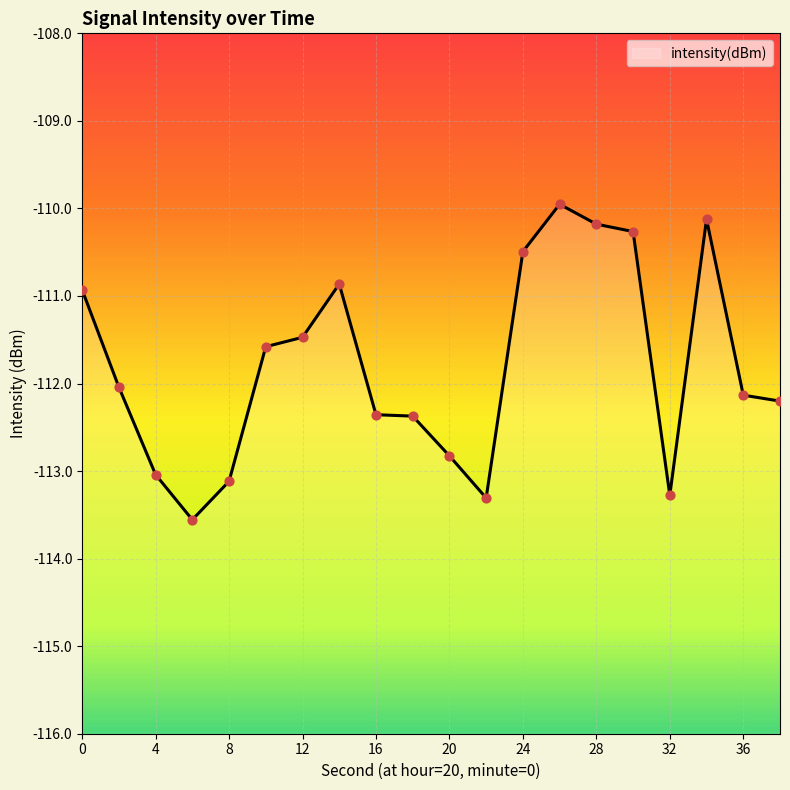

What is the change in value from 12 to 24?

+1.0